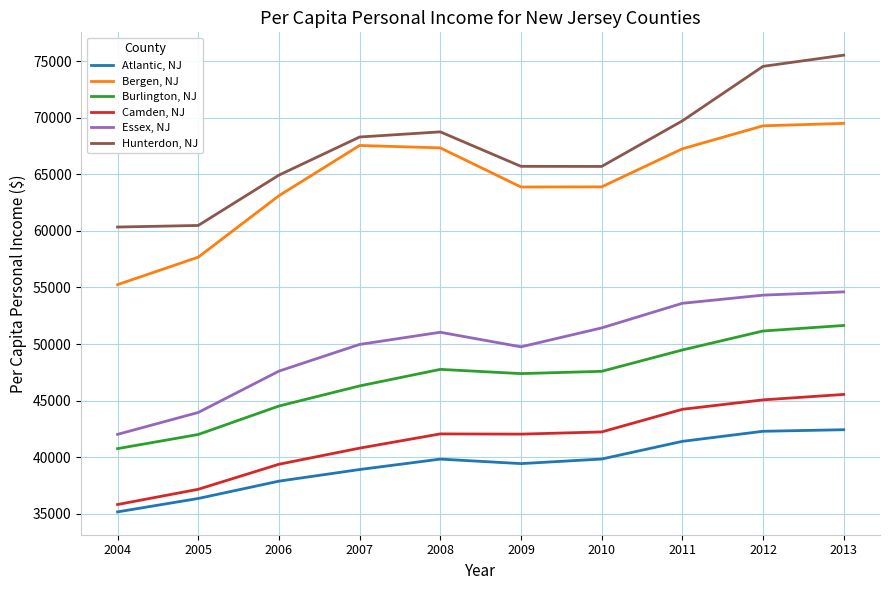

Which series has the largest total across all categories?

Hunterdon, NJ